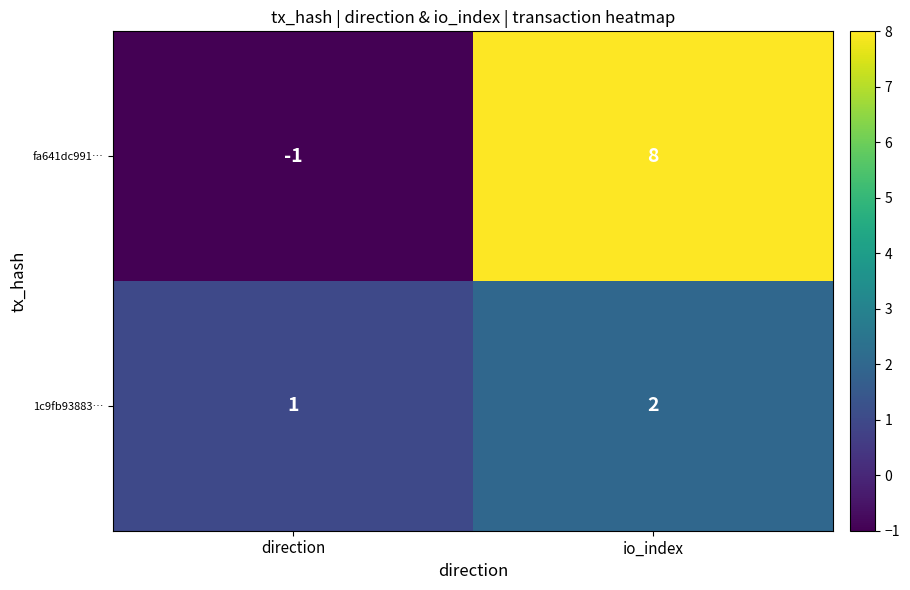

How many data points does each series have?

2